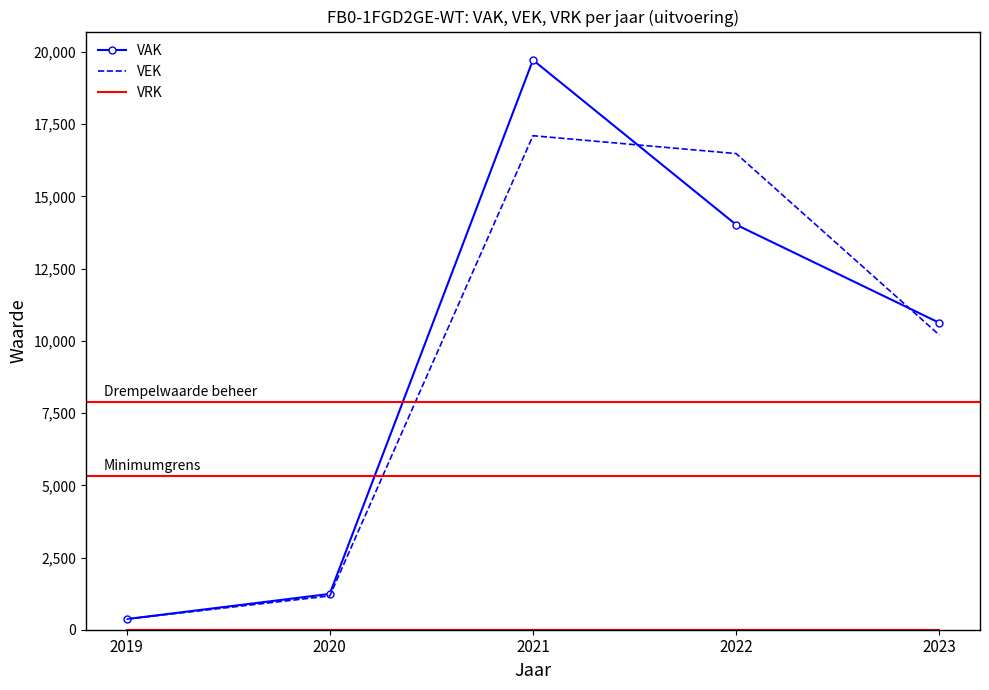

Is the value of VEK at 2020 greater than the value of VAK at 2023?

No